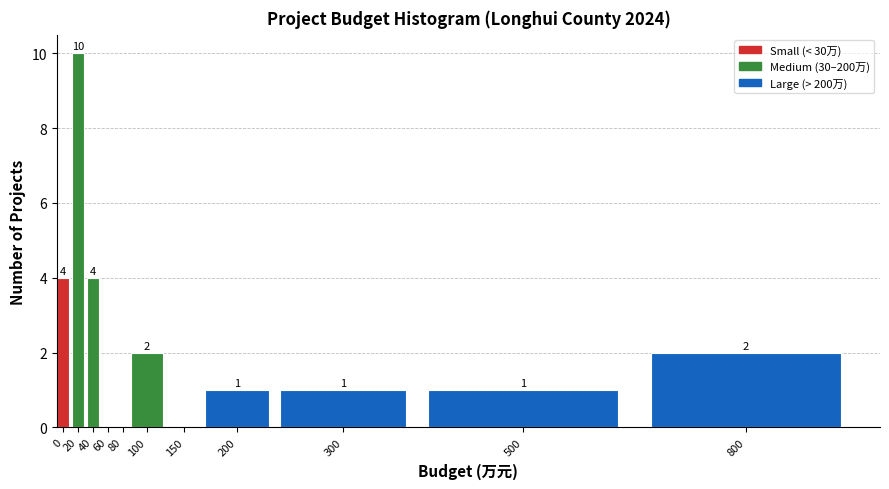

Reading right to left, transcribe all the data shown in this chart.

800=2	500=1	300=1	200=1	150=0	100=2	80=0	60=0	40=4	20=10	0=4